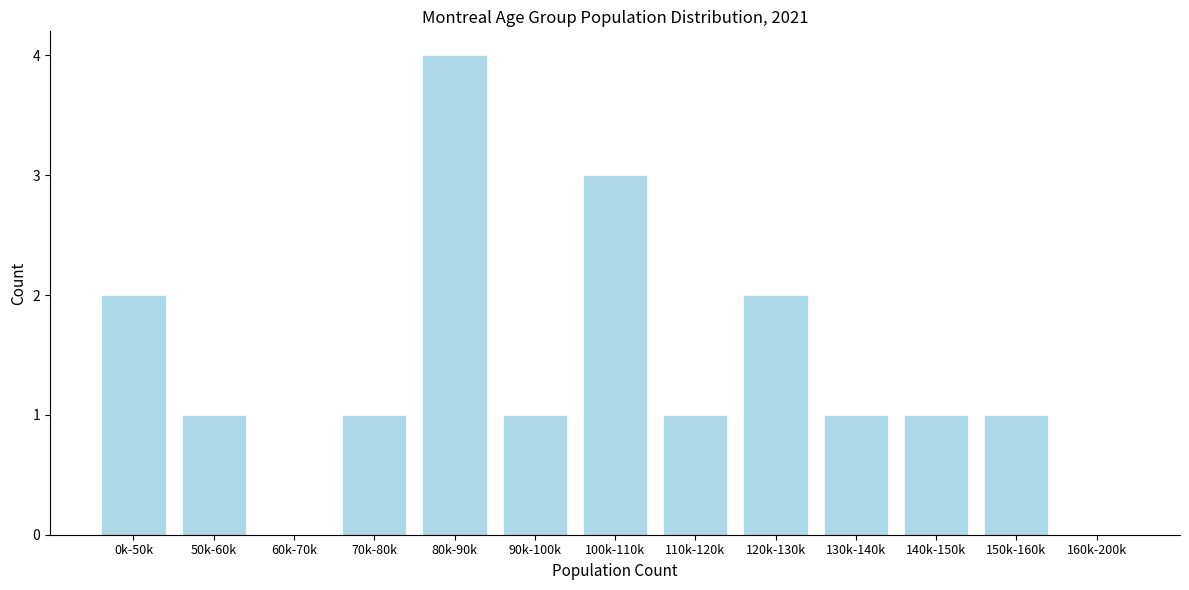

Reading left to right, list all the values displayed in this chart.

0k-50k=2	50k-60k=1	60k-70k=0	70k-80k=1	80k-90k=4	90k-100k=1	100k-110k=3	110k-120k=1	120k-130k=2	130k-140k=1	140k-150k=1	150k-160k=1	160k-200k=0